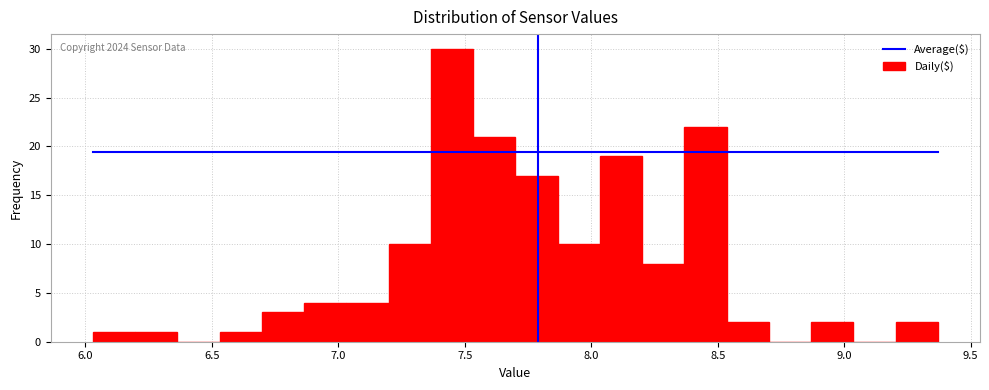

Read against the x-axis, roughly where is the centre of the tallest bar?

7.45